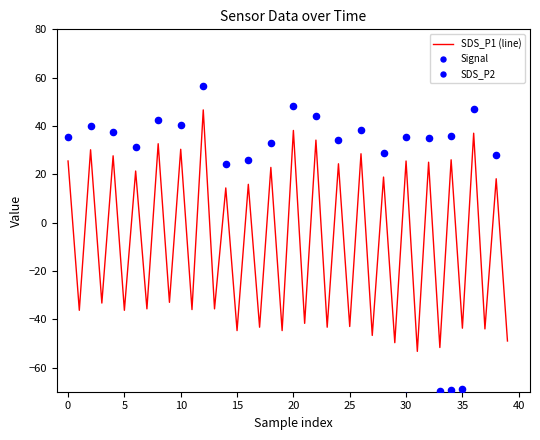

Is it true that SDS_P1 (line) equals -22.1 at 35?

False